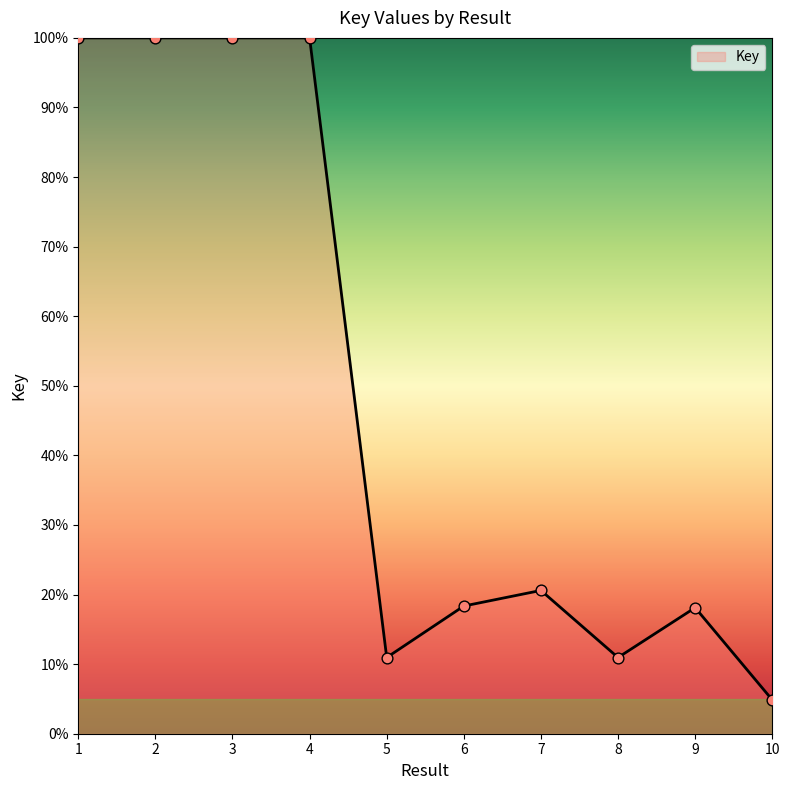

What is the ratio of the value at 4 to the value at 2?

1.0